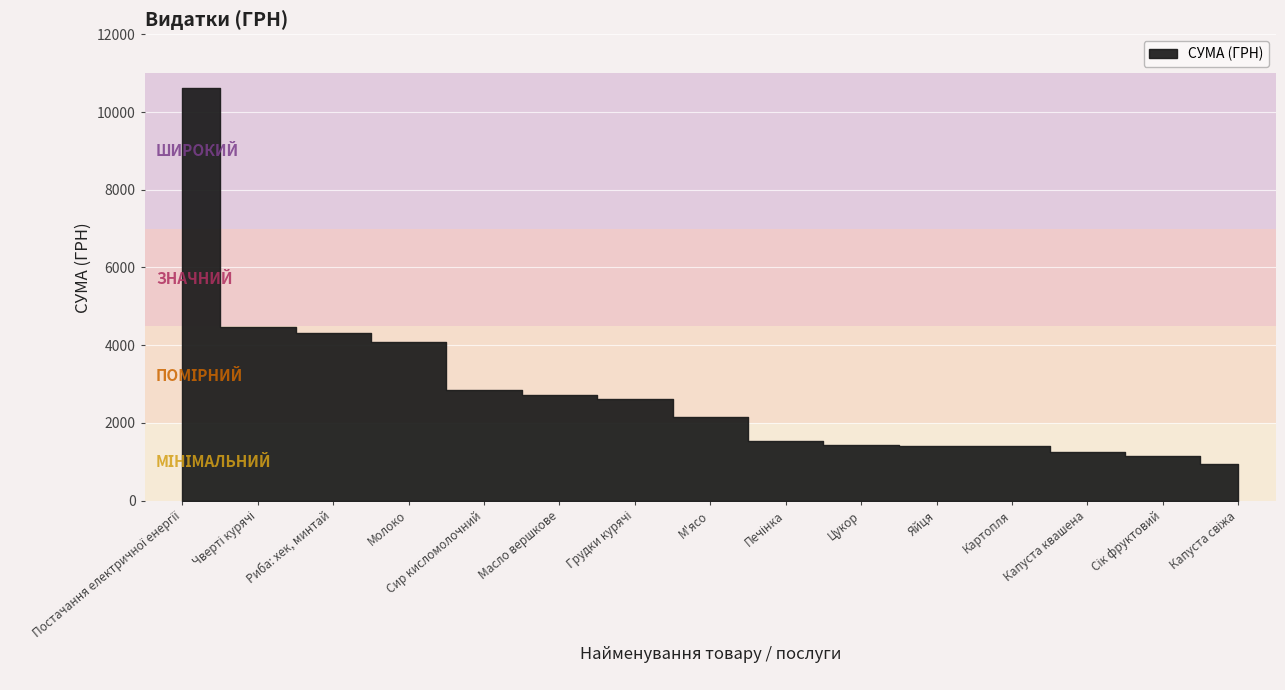

Count the number of data series in this chart.

1